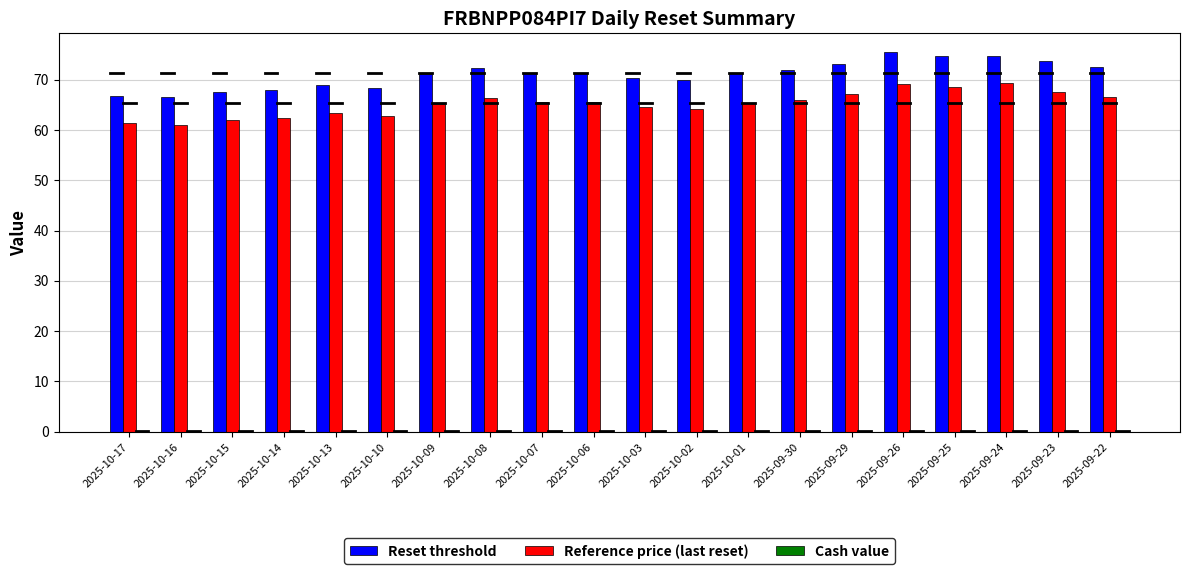

Count the number of data series in this chart.

3